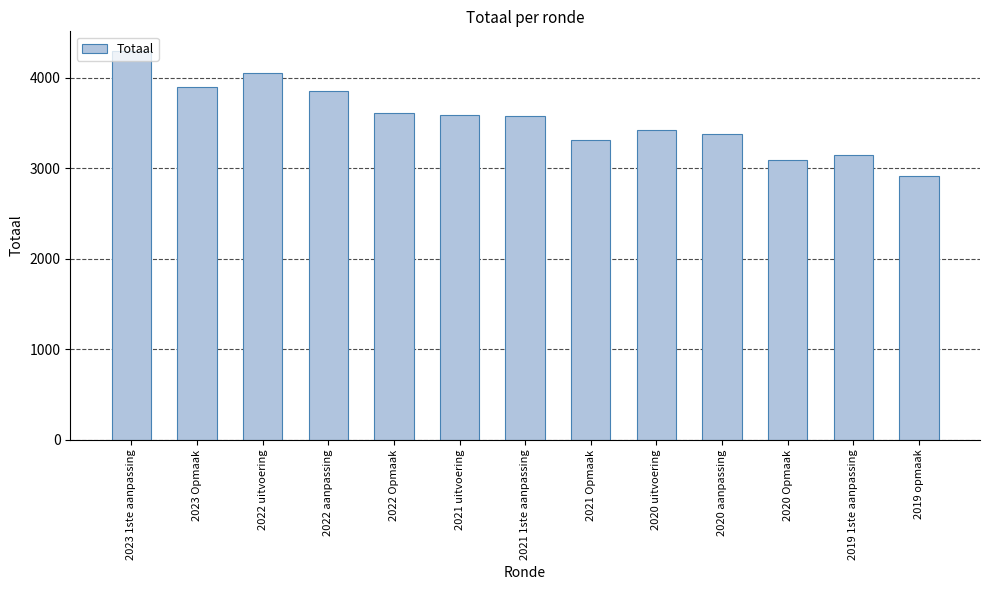

What is the approximate value at 2023 Opmaak, to the nearest 100?

3900